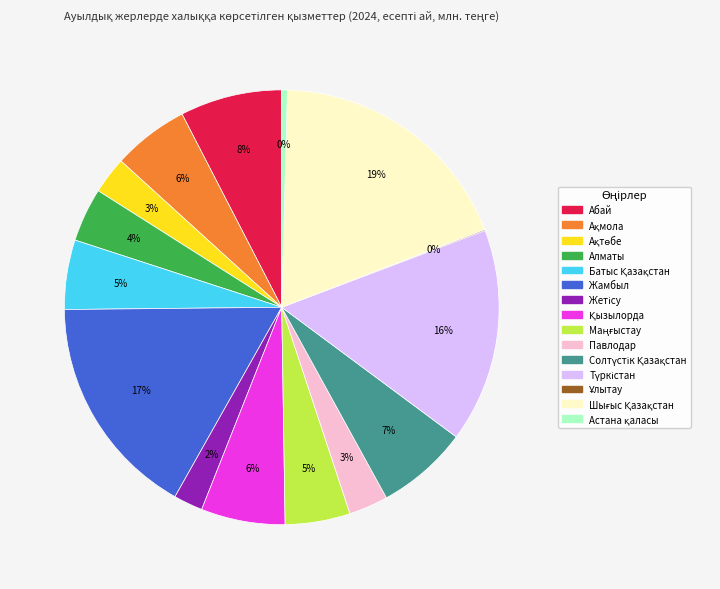

The Алматы slice represents 4% of the pie. True or false?

True